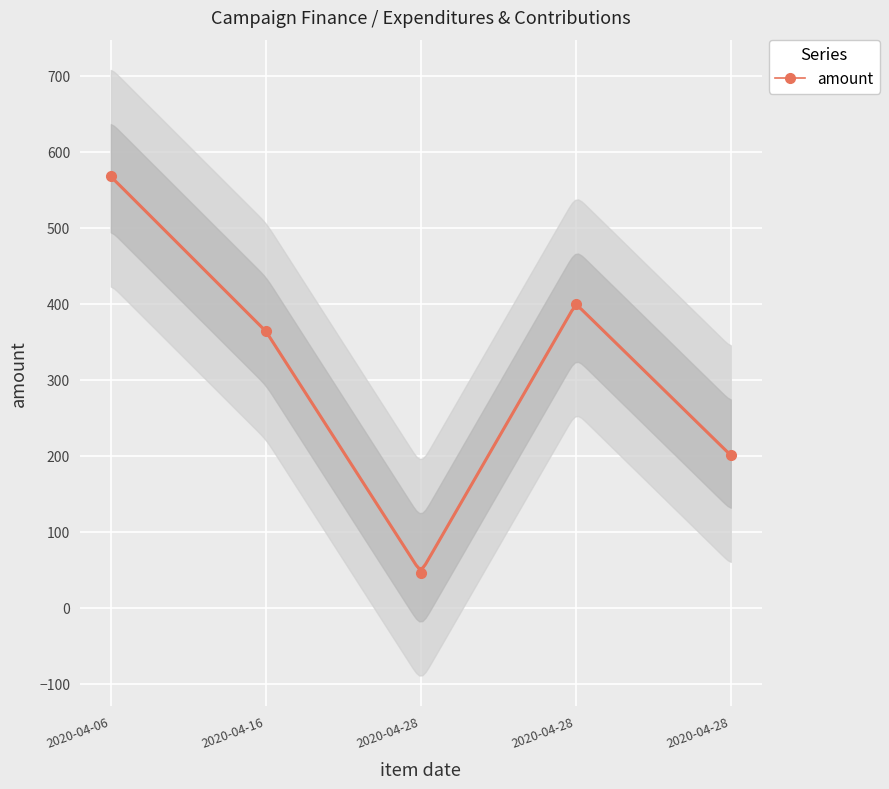

What is the sum of all values?

1578.5